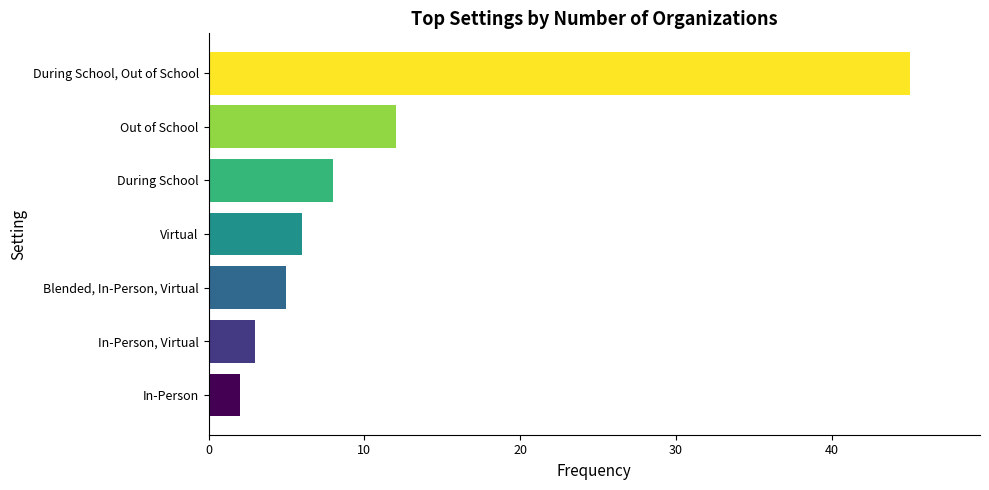

List the labels in order of value, largest first.

During School, Out of School, Out of School, During School, Virtual, Blended, In-Person, Virtual, In-Person, Virtual, In-Person